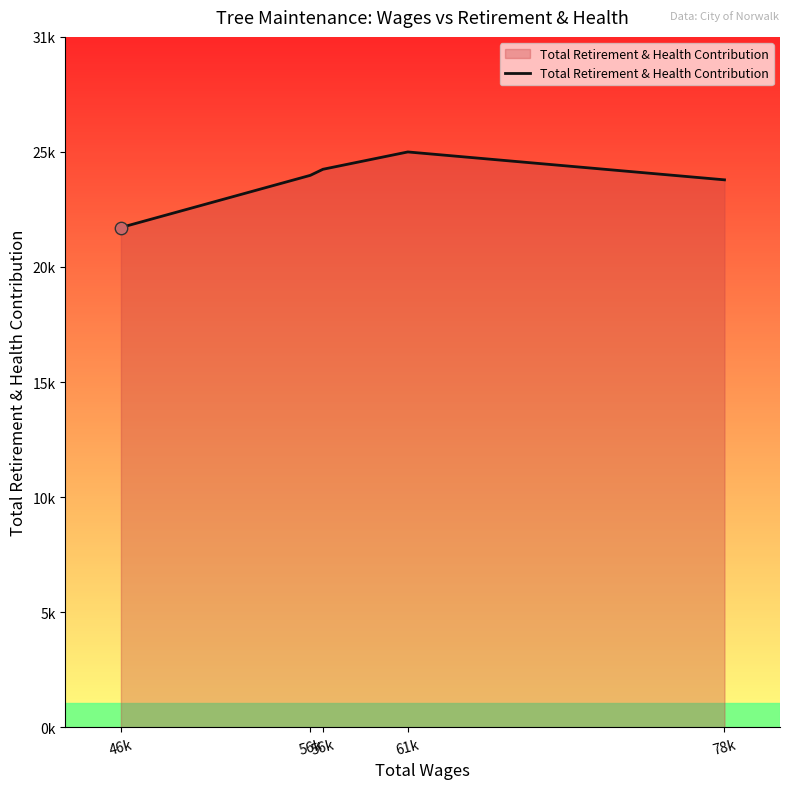

Does the chart have visible grid lines?

No